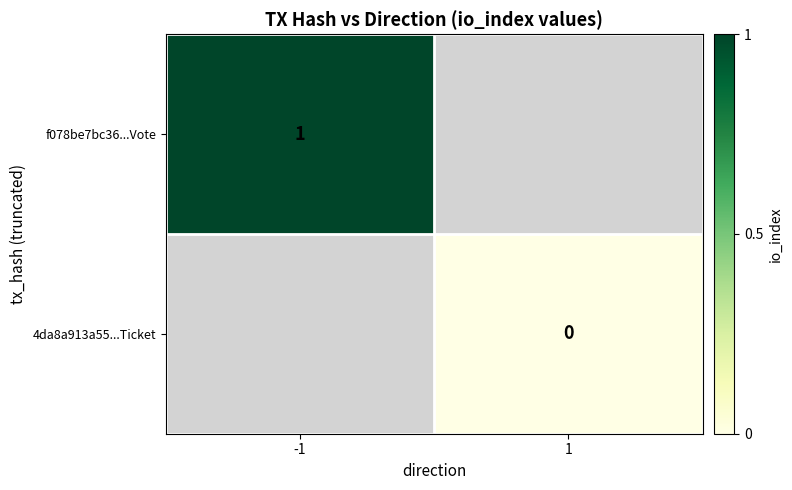

The f078be7bc36...Vote series shows 1 at -1. True or false?

True